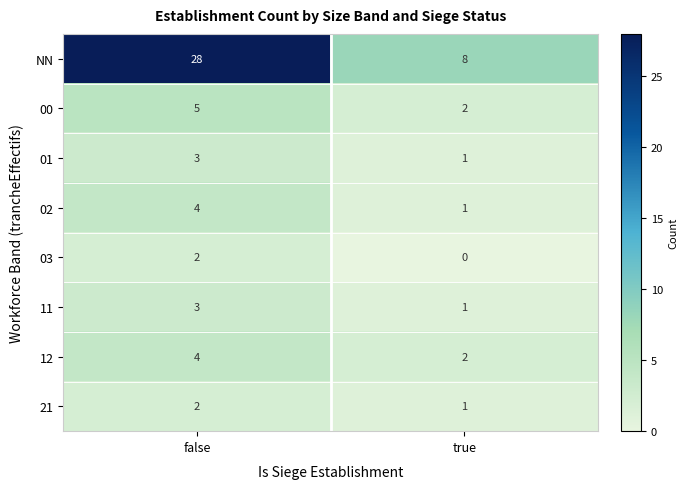

Rank the categories by 03 value from lowest to highest.

true, false